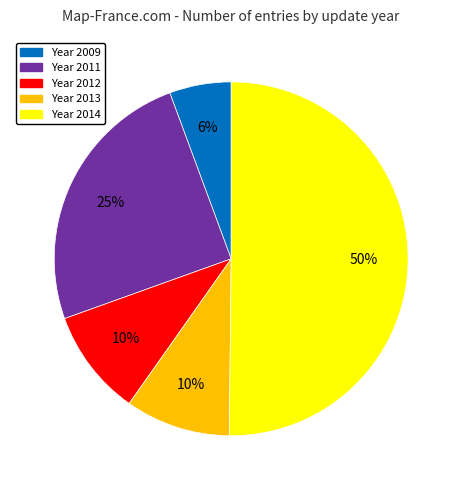

To the nearest percent, what is the average slice percentage?

20%